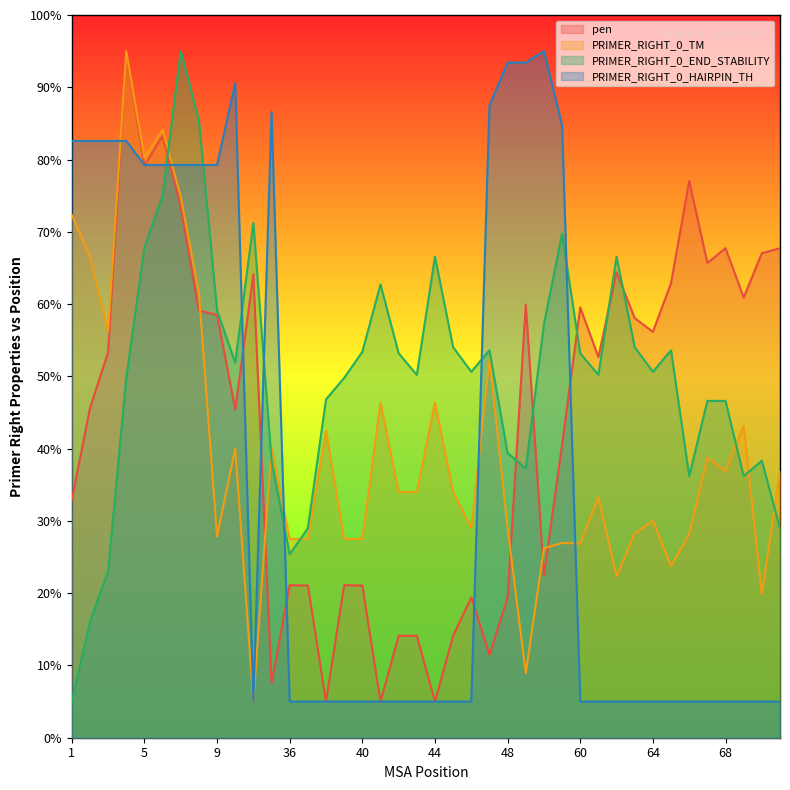

The value of PRIMER_RIGHT_0_TM at 68 is 19.0. True or false?

False